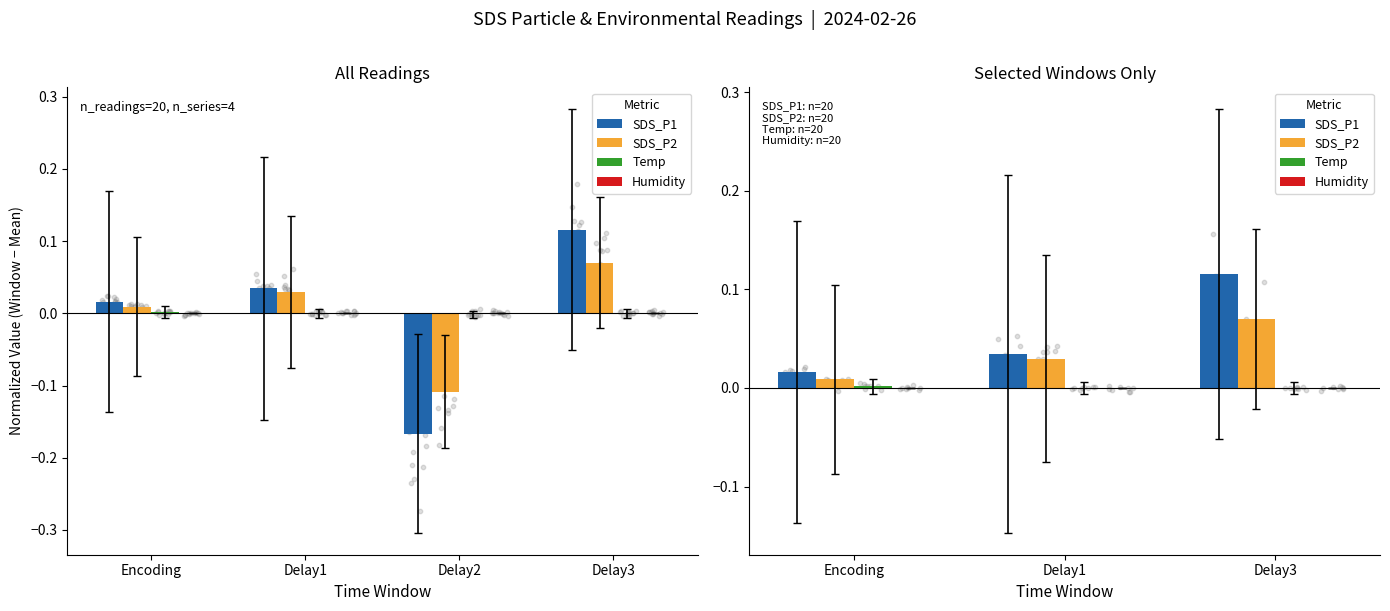

Which series has the largest total across all categories?

SDS_P1